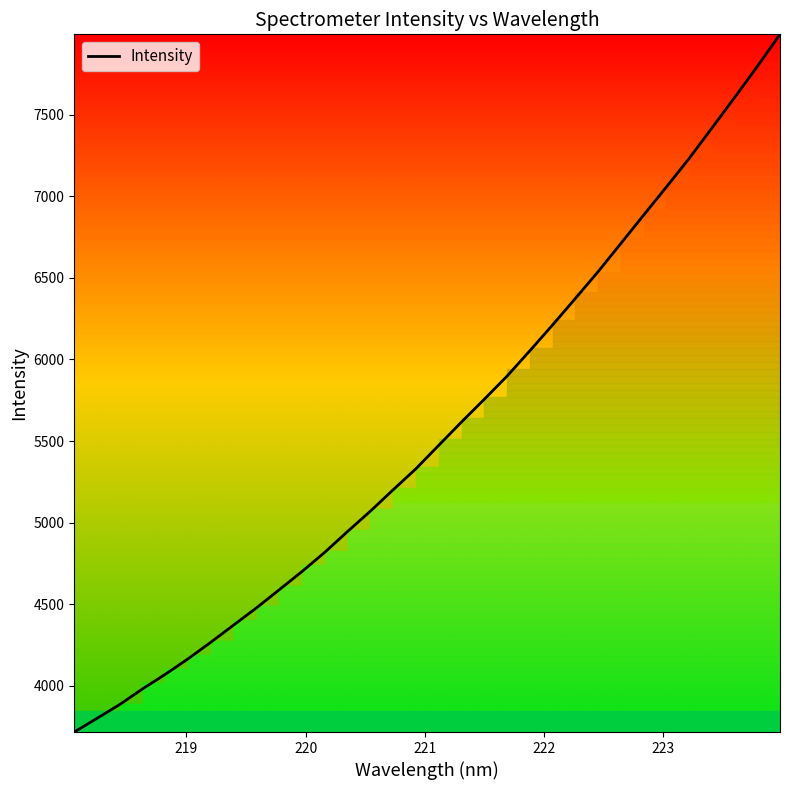

What is the maximum value shown in the chart?

7994.0